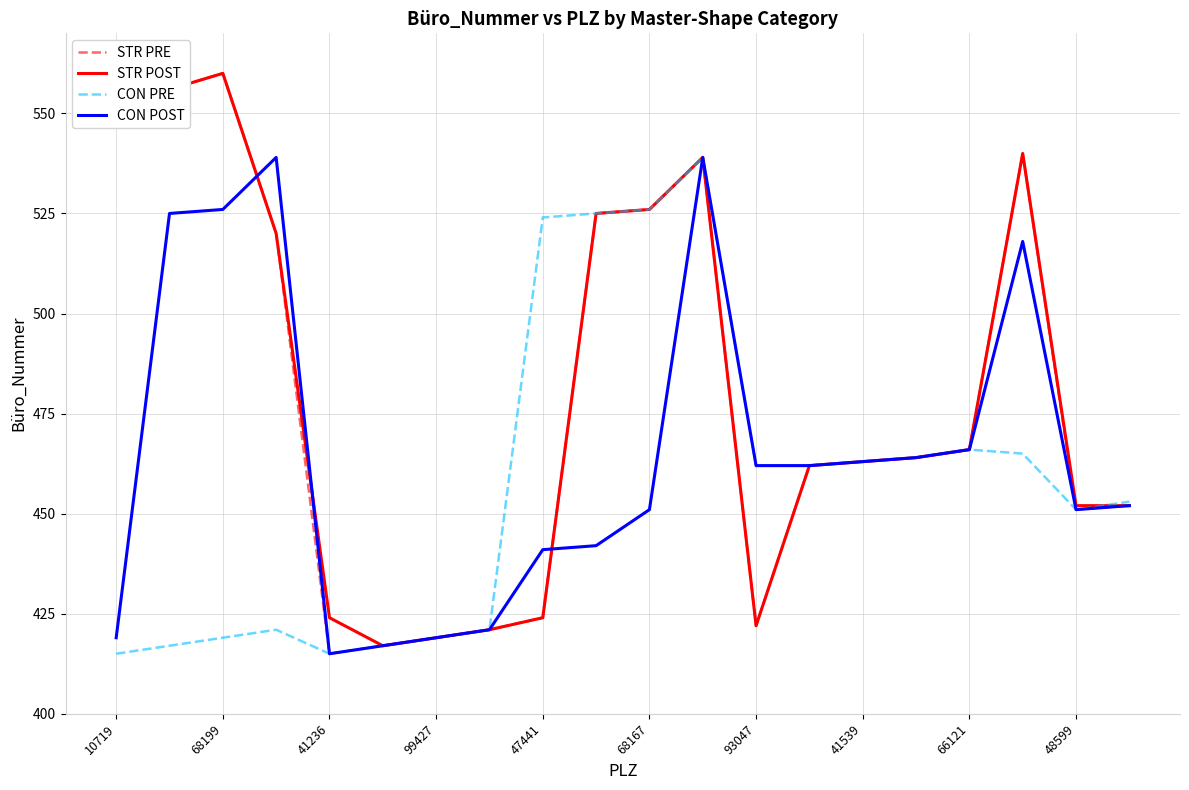

What is the minimum value shown in the chart?

415